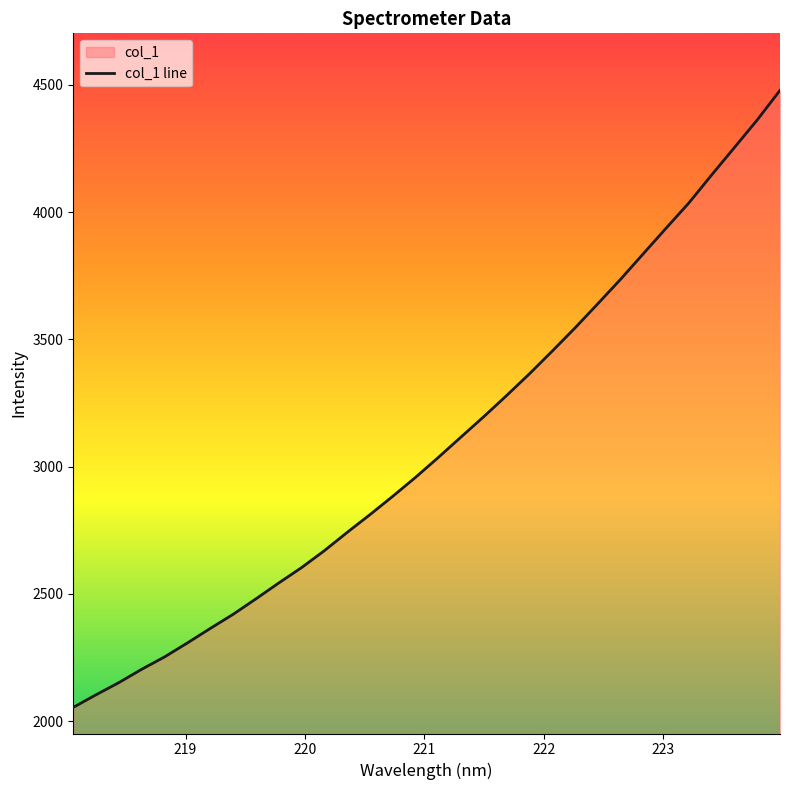

What is the average value?

3092.6